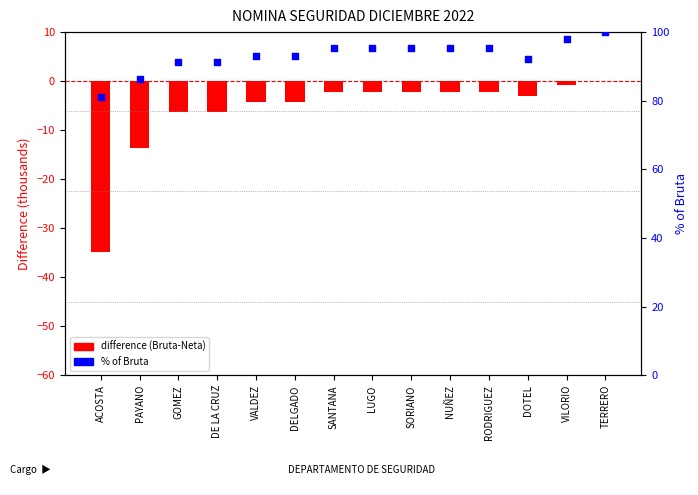

At which category is the sum across all series the highest?

TERRERO